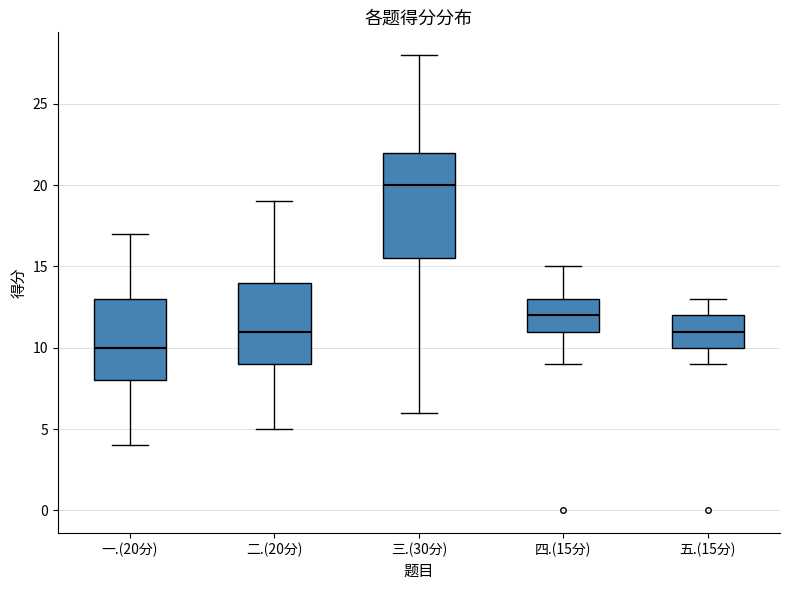

Where does the upper whisker of the box for 五.(15分) end on the y-axis? The values are not printed on the chart, so give them approximately, as read against the axis.

13.0